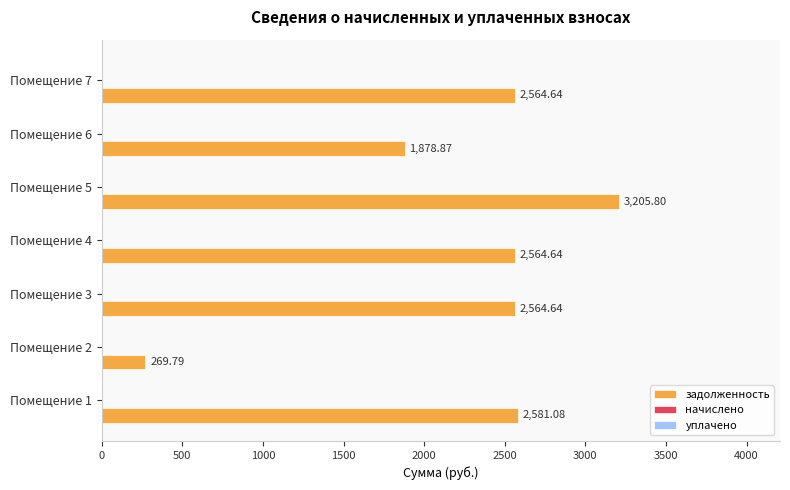

What is the difference between the second highest and minimum values?

2311.3